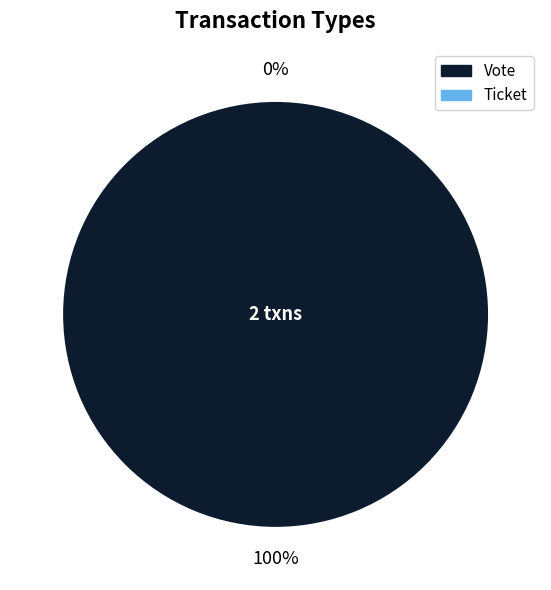

Combined, what portion of the pie is Ticket and Vote?

100.0%